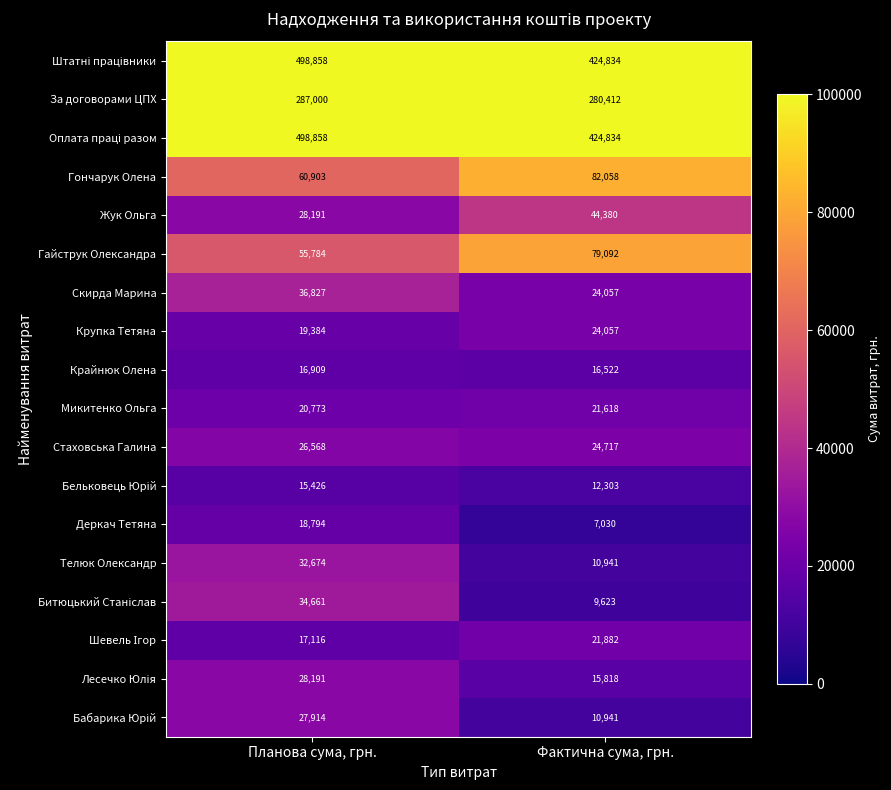

What value does the За договорами ЦПХ series have at Фактична сума, грн.?

280412